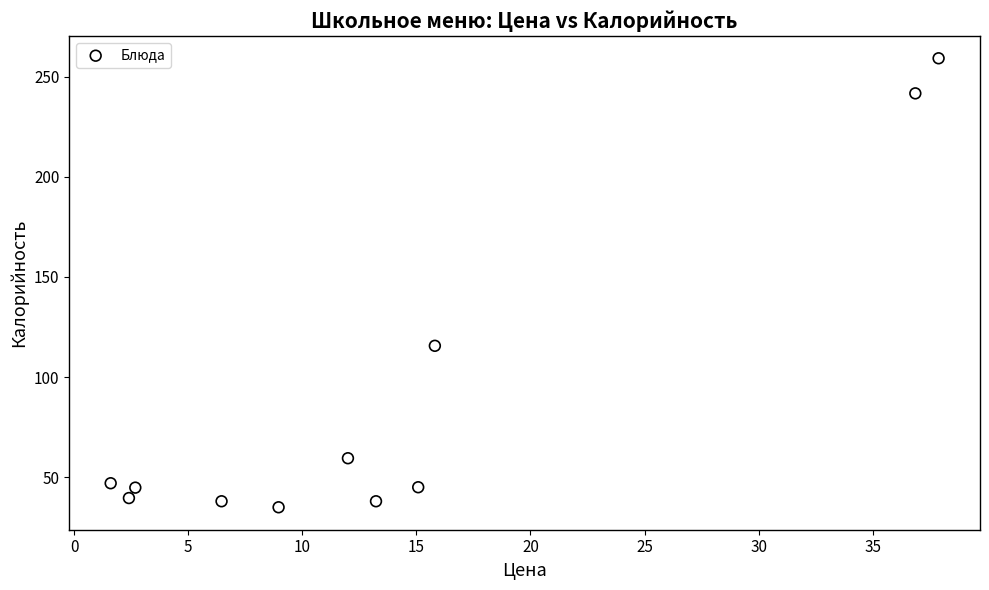

What is the range of X values (max minus min)?

36.3